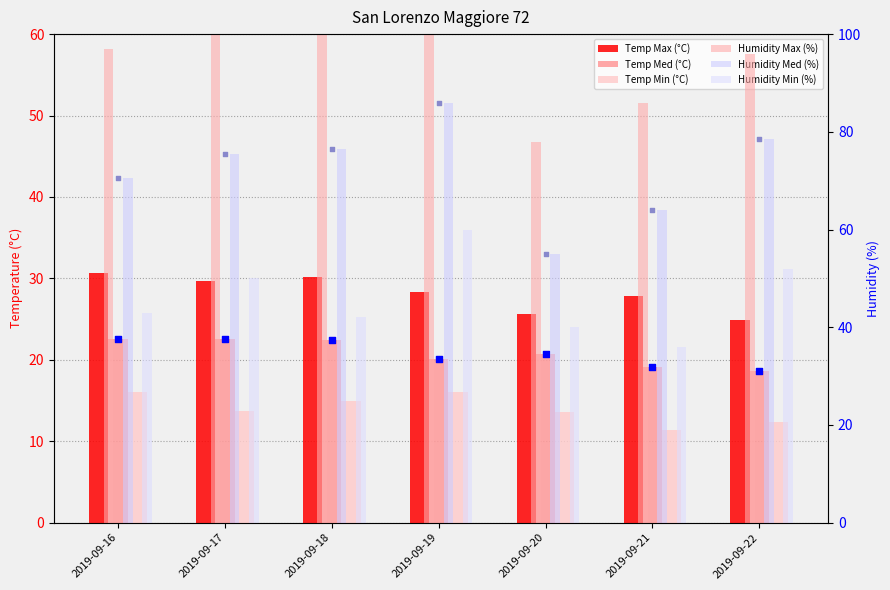

At which category is the sum across all series the highest?

2019-09-19